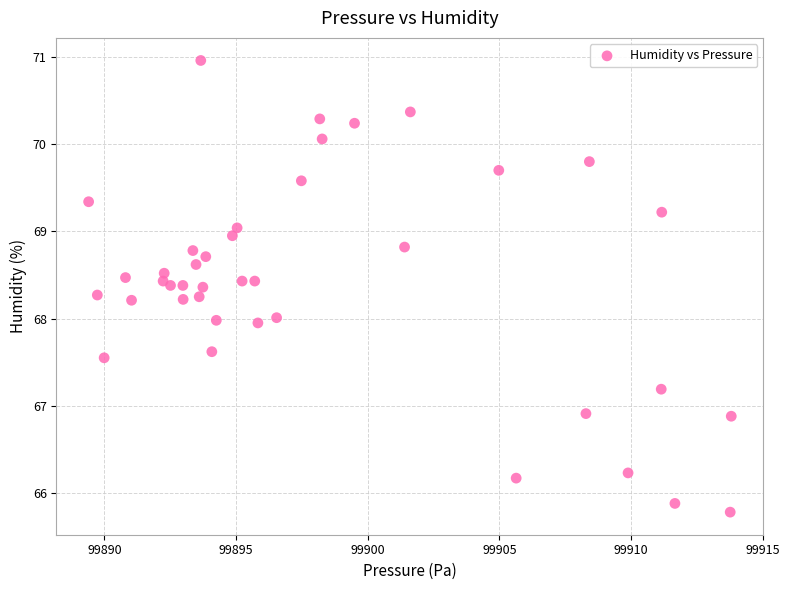

What is the range of Y values (max minus min)?

5.2